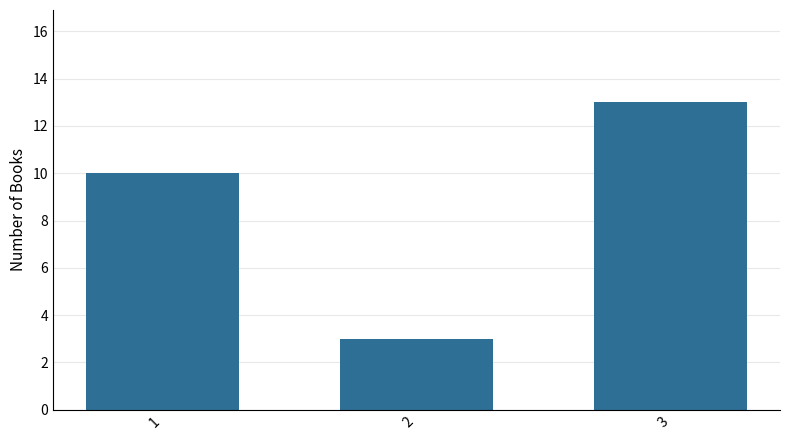

How many values are below 10?

1